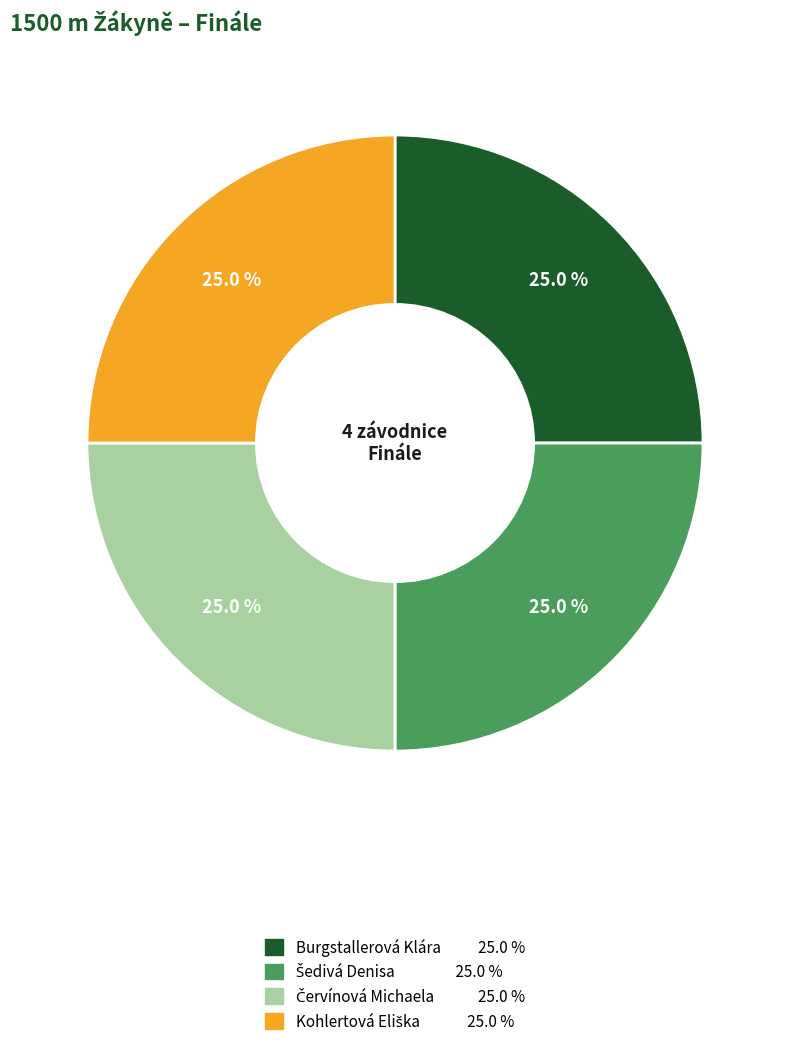

How many slices are in this pie chart?

4